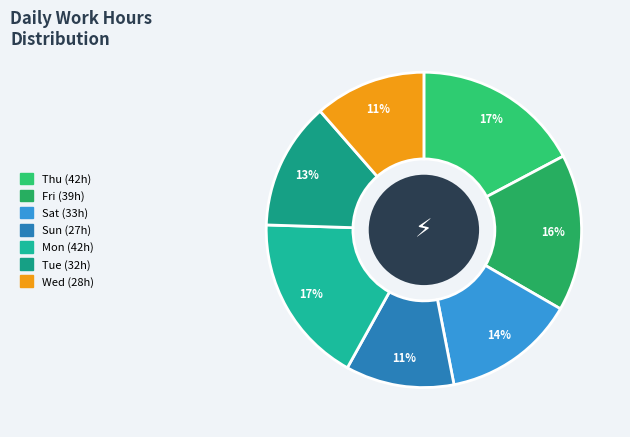

How many slices are in this pie chart?

7